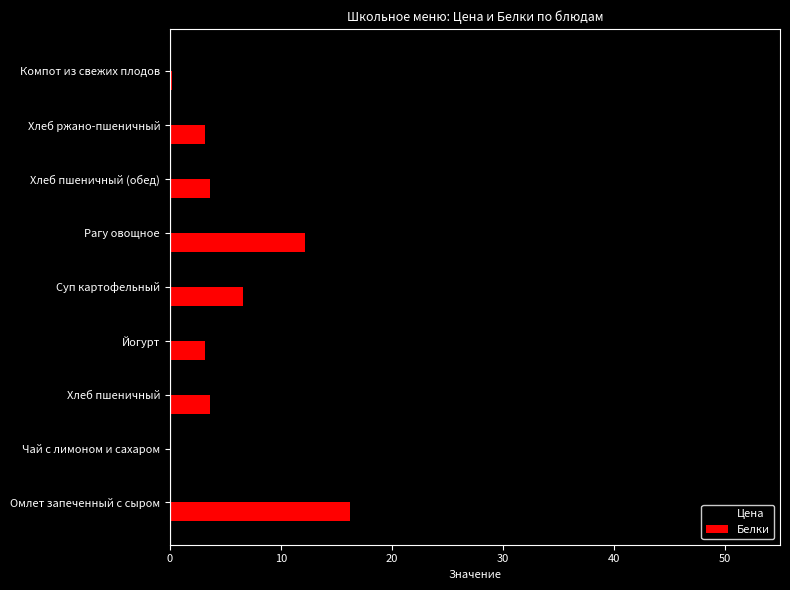

What is the approximate value of Белки at Рагу овощное?

12.2